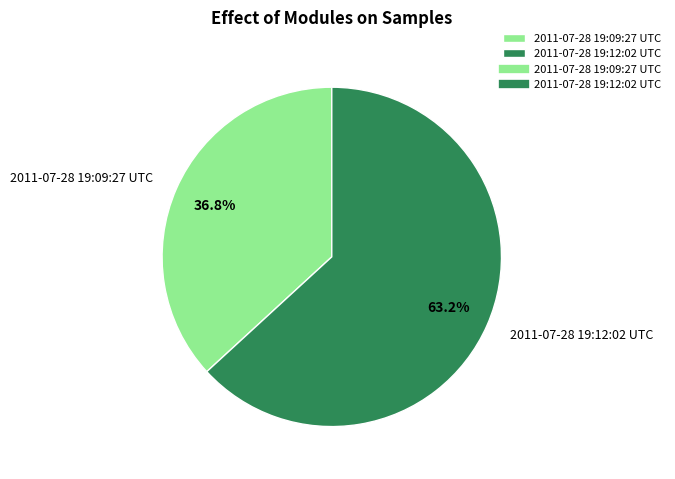

Is there any slice that represents more than half of the pie?

Yes